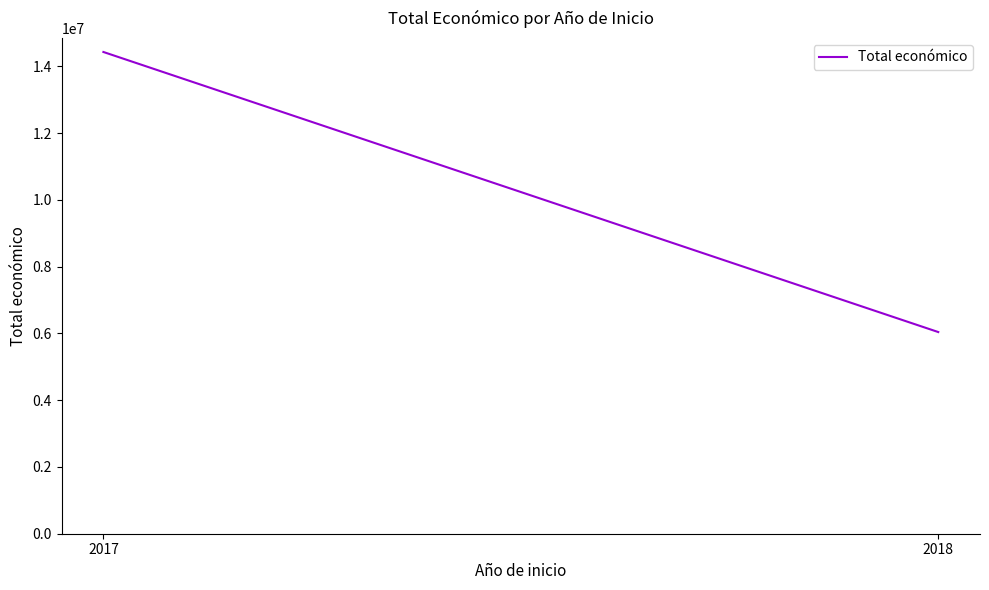

Reading left to right, transcribe all the data shown in this chart.

14430842	6041462